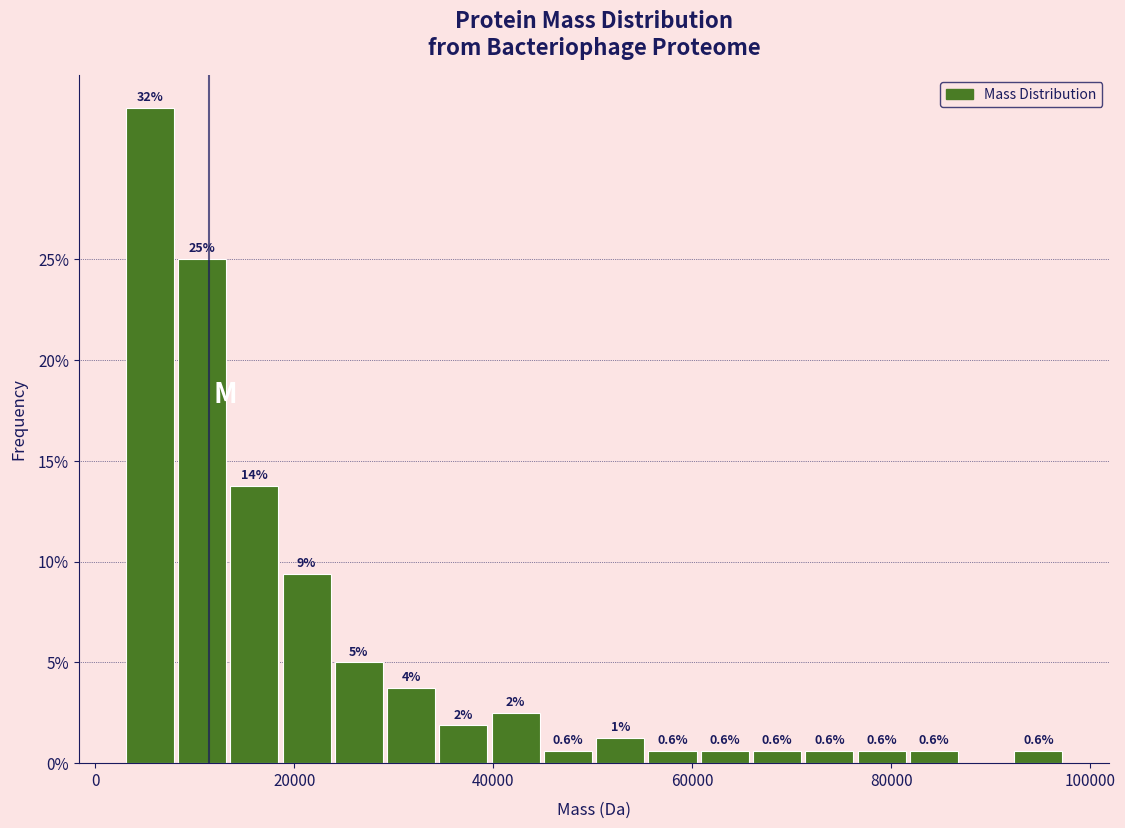

Around what value on the x-axis is the tallest bar? Give the approximate position of its centre, as read against the axis.

6000